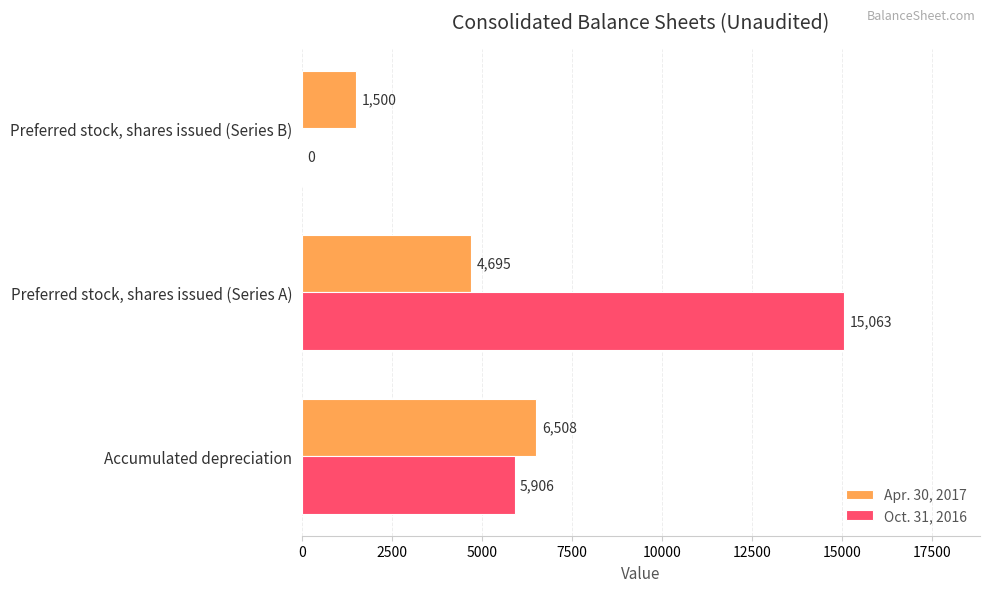

The Oct. 31, 2016 series shows 2217 at Accumulated depreciation. True or false?

False